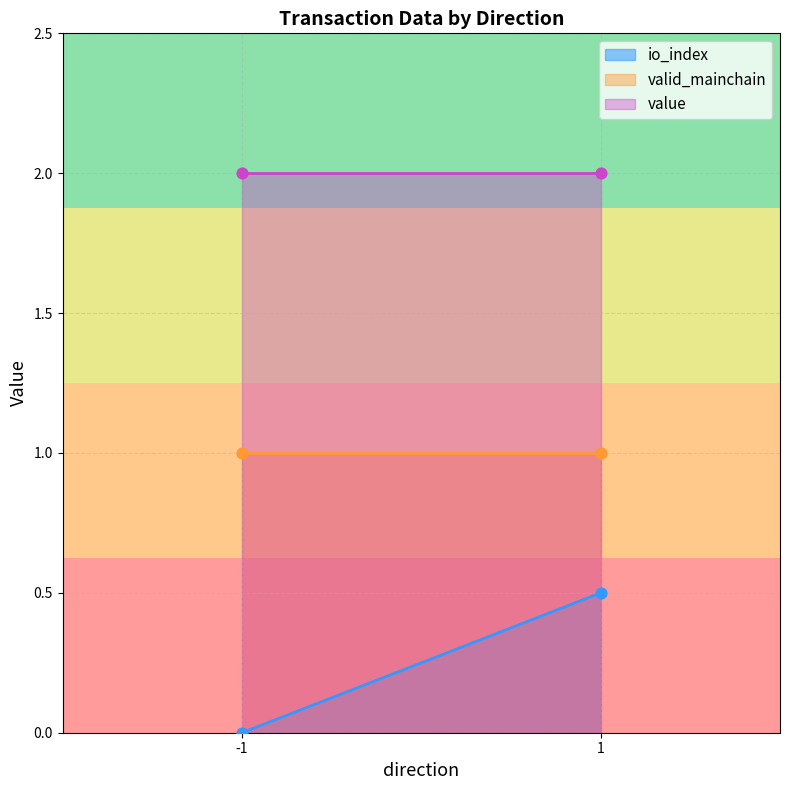

Which series contains the lowest Y value?

io_index